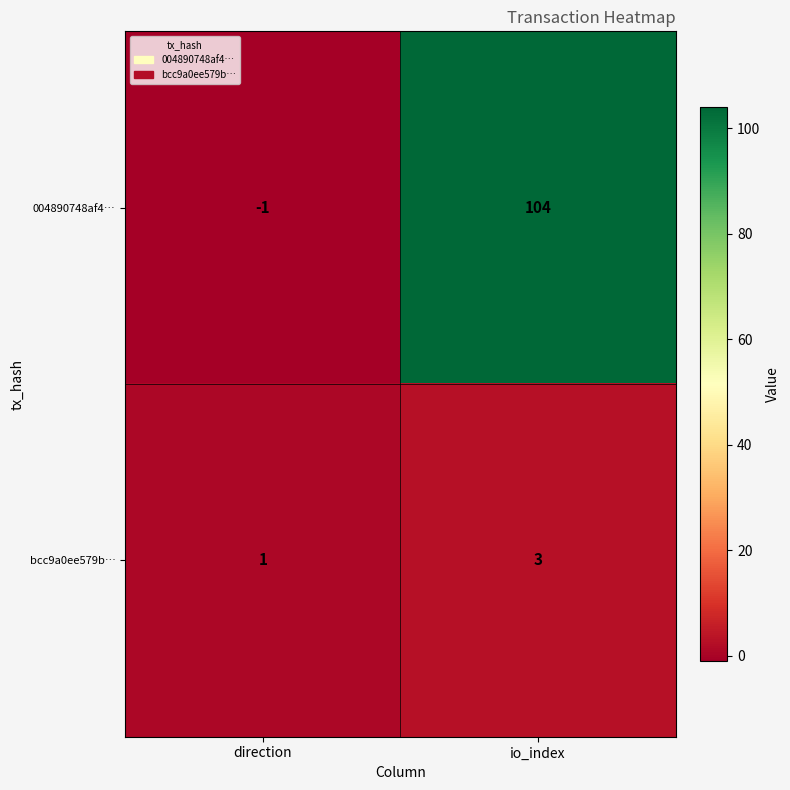

At direction, list the series in order from largest to smallest.

bcc9a0ee579b…, 004890748af4…